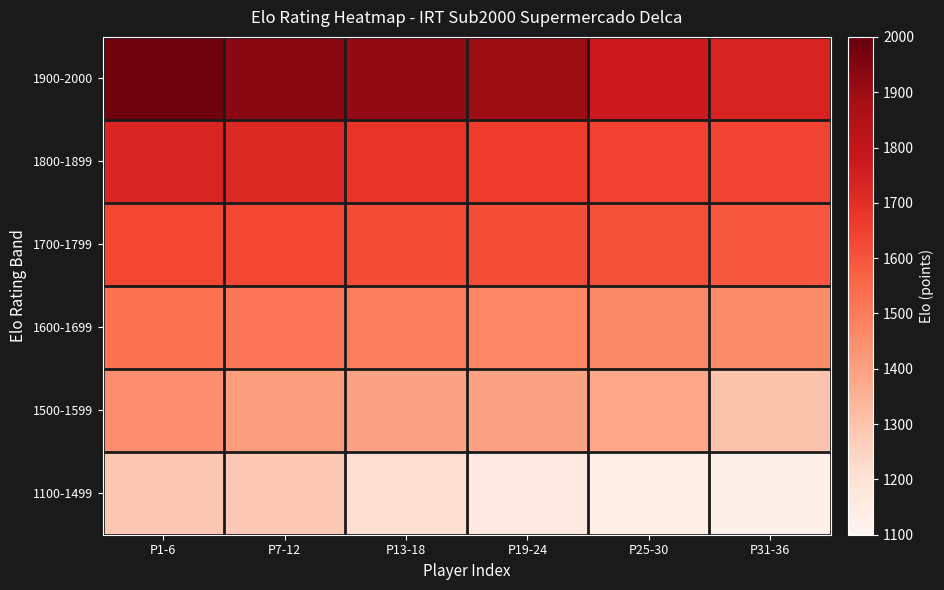

Which series has the widest spread of values?

1900-2000